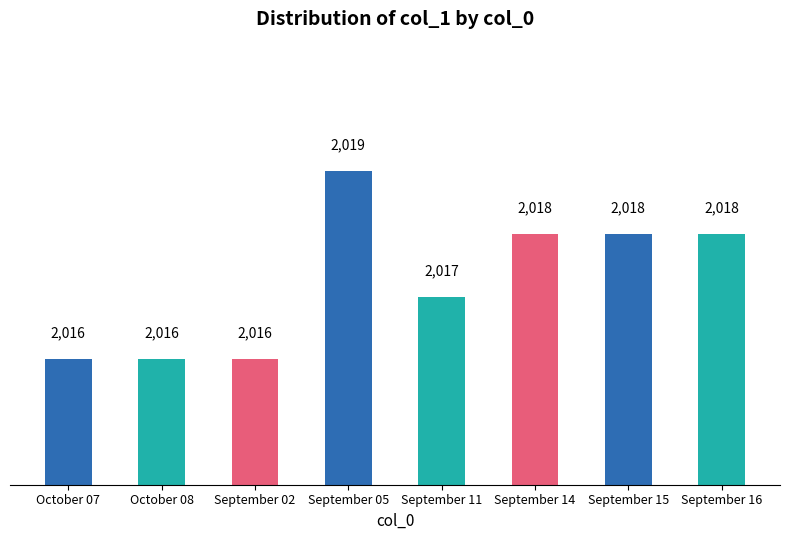

What is the label of the 7th bar from the left?

September 15